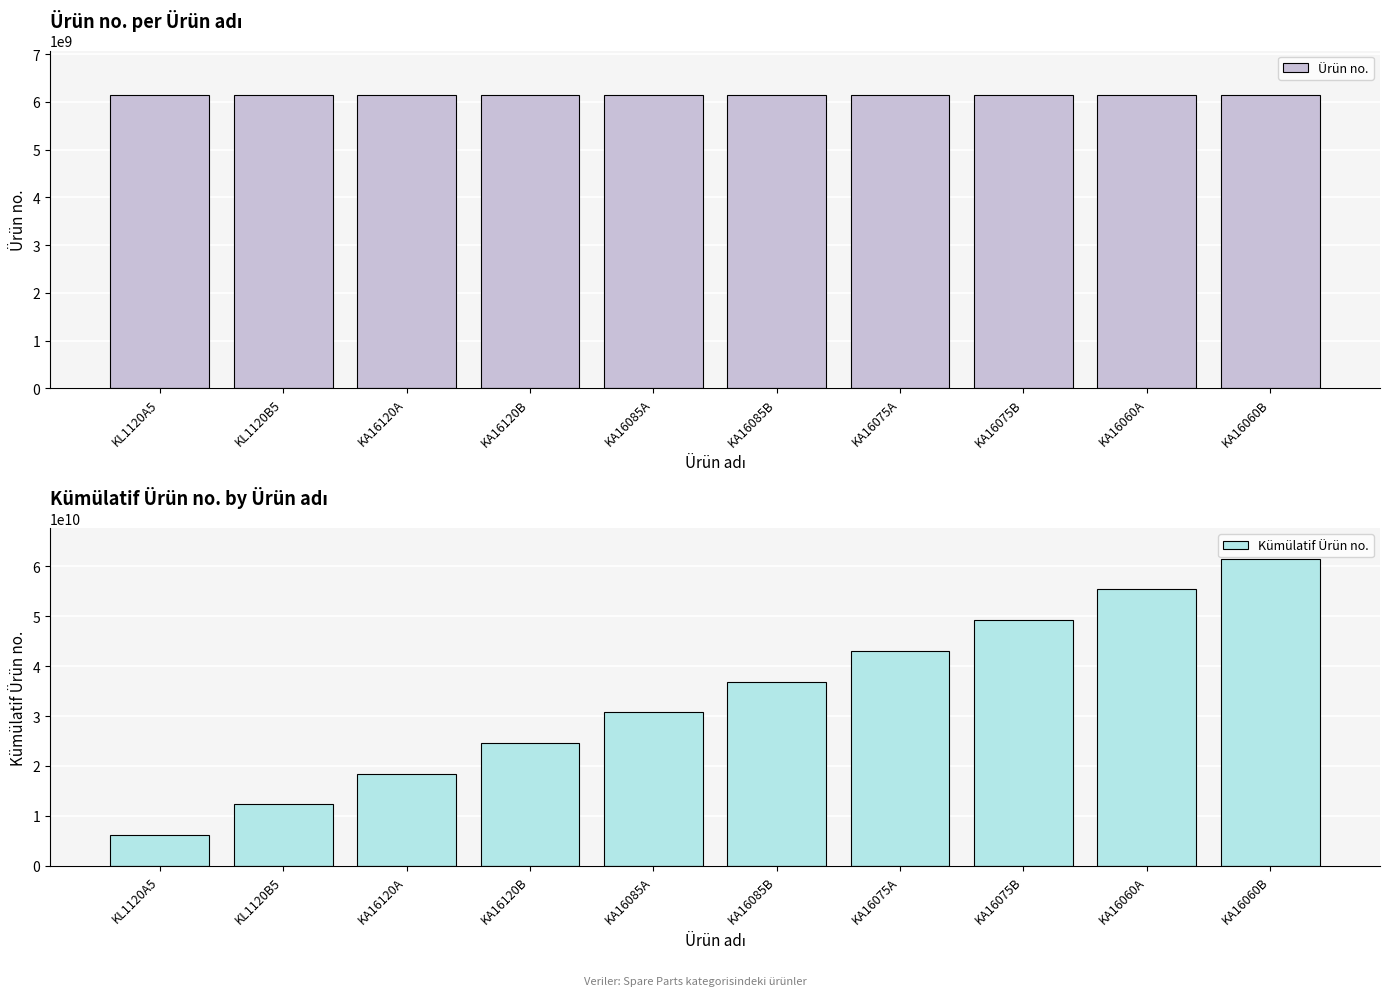

How many groups of bars are there?

10